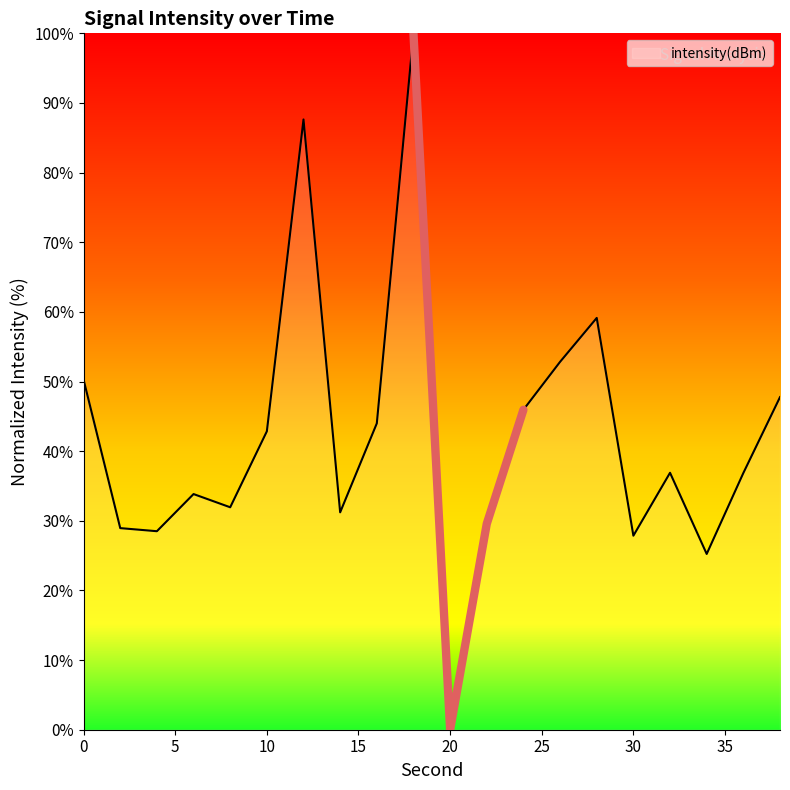

What is the ratio of the value at 22 to the value at 30?

1.1